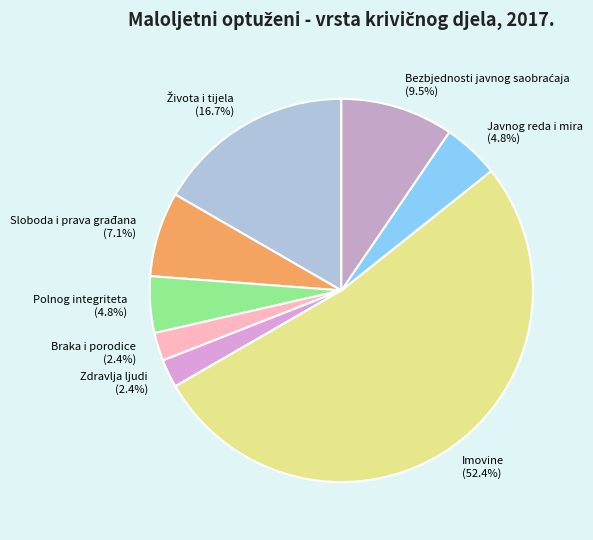

To the nearest percent, what is the combined percentage of Braka i porodice and Imovine?

55%